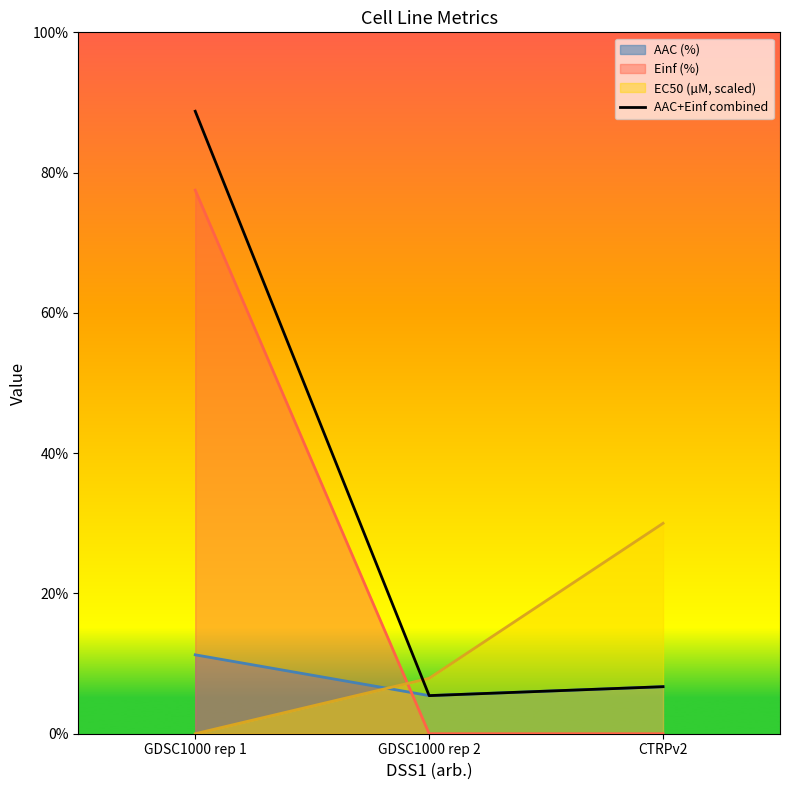

What is the difference between the values at CTRPv2 and GDSC1000 rep 2?

1.3